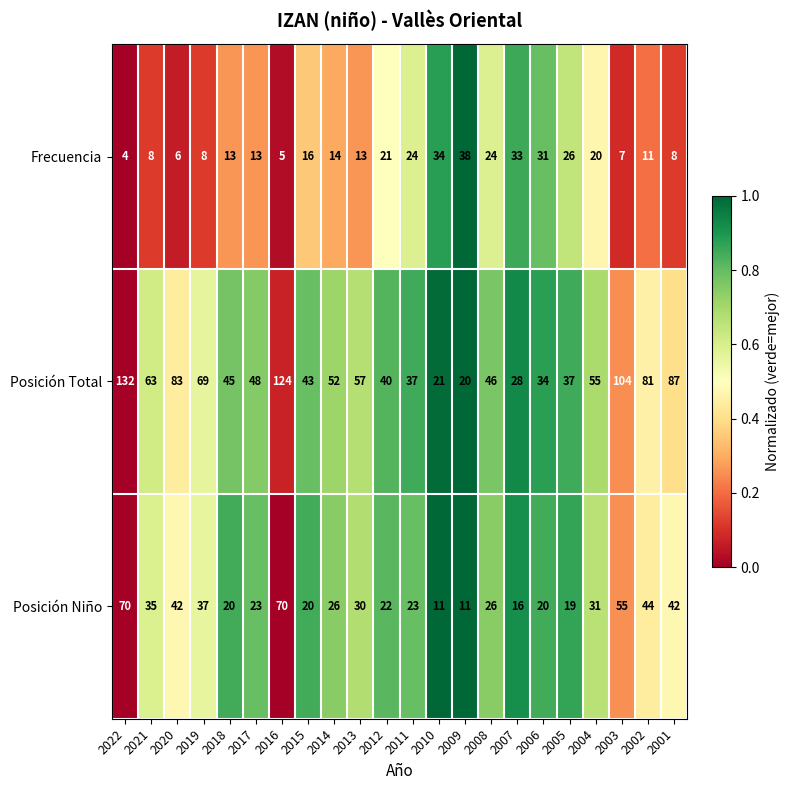

True or false: Posición Niño has a value of 78 at 2002.

False